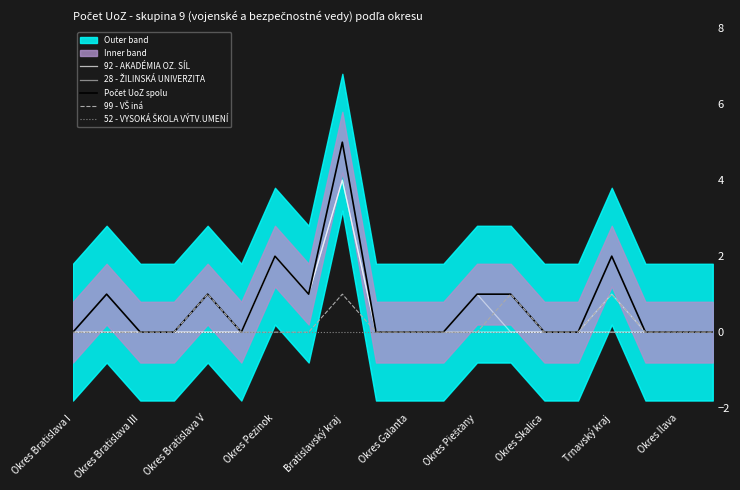

Between Okres Piešťany and Okres Galanta, which is larger?

Okres Piešťany